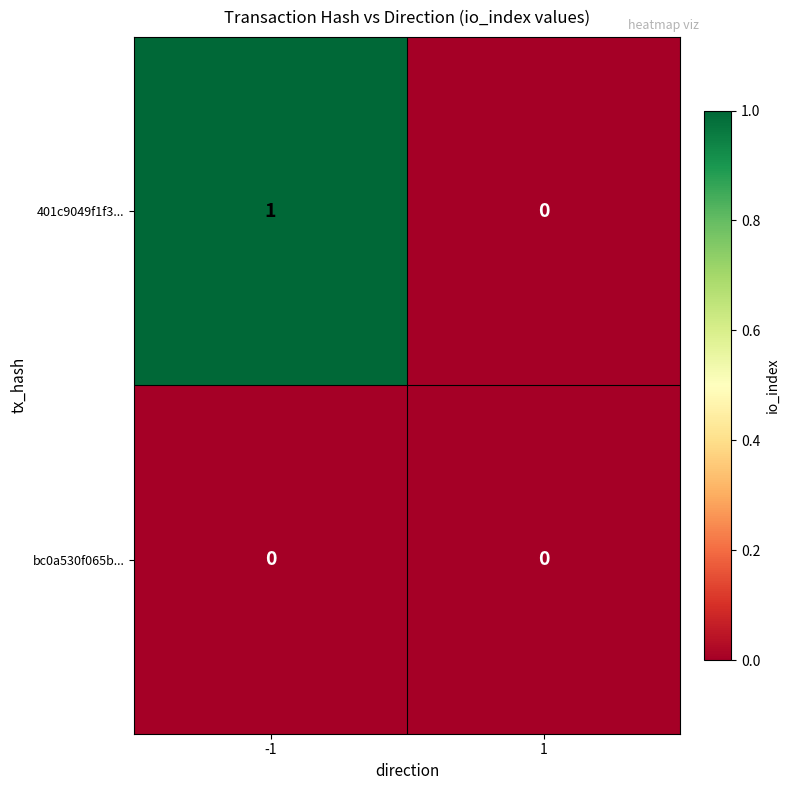

Rank the series by their maximum value, from highest to lowest.

401c9049f1f3..., bc0a530f065b...